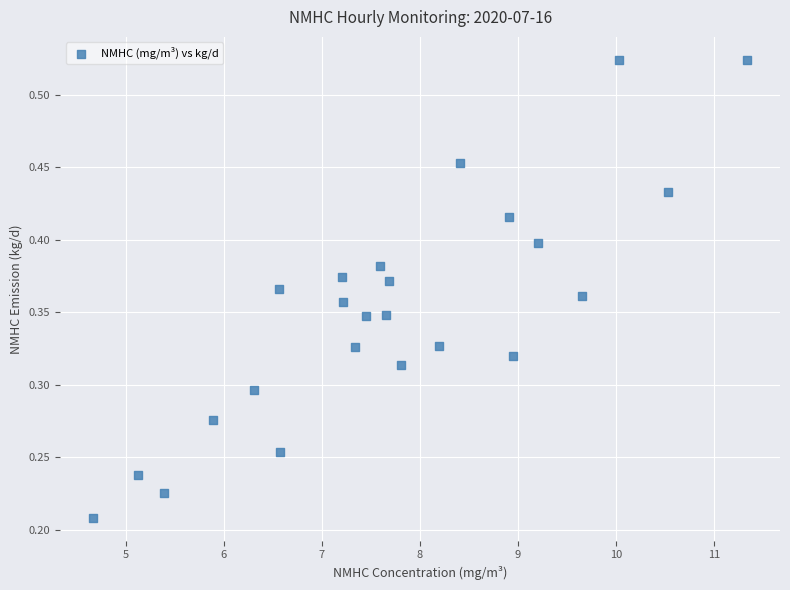

What is the range of X values (max minus min)?

6.7